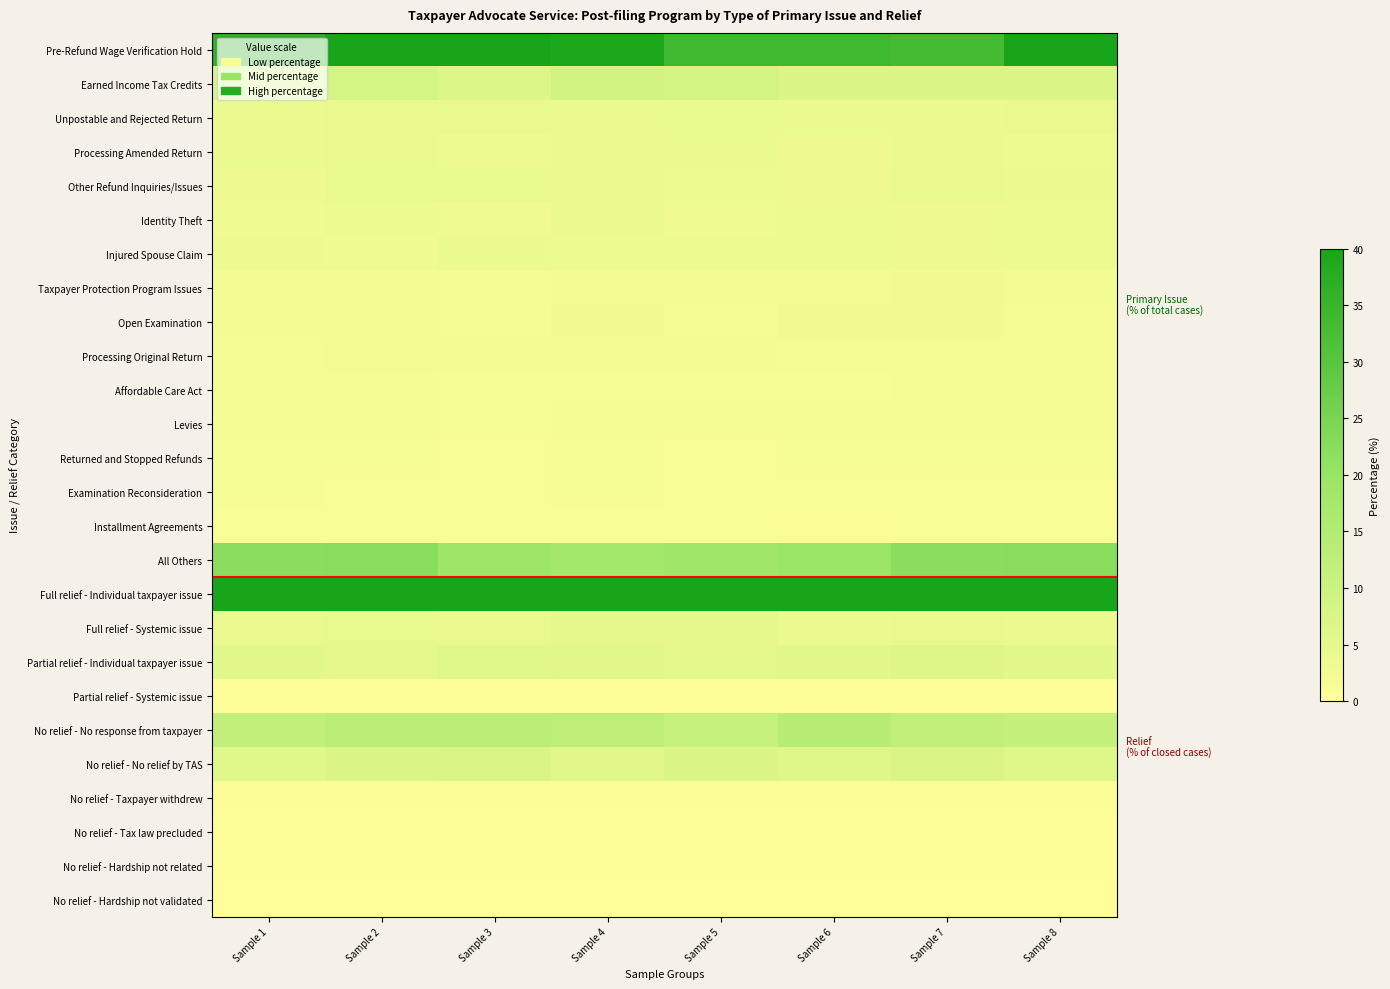

Reading right to left, extract all data points from this chart.

Pre-Refund Wage Verification Hold: Sample 8=42.3	Sample 7=33.0	Sample 6=34.2	Sample 5=34.2	Sample 4=39.2	Sample 3=40.8	Sample 2=43.3	Sample 1=36.7
Earned Income Tax Credits: Sample 8=7.1	Sample 7=7.1	Sample 6=7.1	Sample 5=8.6	Sample 4=8.9	Sample 3=6.7	Sample 2=8.3	Sample 1=8.0
Unpostable and Rejected Return: Sample 8=4.1	Sample 7=4.0	Sample 6=3.8	Sample 5=4.4	Sample 4=4.0	Sample 3=4.2	Sample 2=4.3	Sample 1=4.0
Processing Amended Return: Sample 8=3.5	Sample 7=4.0	Sample 6=3.4	Sample 5=4.0	Sample 4=3.9	Sample 3=3.5	Sample 2=4.2	Sample 1=3.8
Other Refund Inquiries/Issues: Sample 8=3.8	Sample 7=4.1	Sample 6=3.4	Sample 5=3.7	Sample 4=4.3	Sample 3=4.4	Sample 2=4.4	Sample 1=3.4
Identity Theft: Sample 8=3.5	Sample 7=3.3	Sample 6=3.7	Sample 5=3.2	Sample 4=3.9	Sample 3=3.0	Sample 2=3.5	Sample 1=3.1
Injured Spouse Claim: Sample 8=3.7	Sample 7=3.4	Sample 6=3.7	Sample 5=3.7	Sample 4=3.6	Sample 3=3.8	Sample 2=3.0	Sample 1=3.3
Taxpayer Protection Program Issues: Sample 8=2.4	Sample 7=2.7	Sample 6=2.3	Sample 5=2.4	Sample 4=2.4	Sample 3=2.2	Sample 2=2.3	Sample 1=2.2
Open Examination: Sample 8=2.2	Sample 7=2.6	Sample 6=2.8	Sample 5=2.1	Sample 4=2.6	Sample 3=2.1	Sample 2=2.4	Sample 1=2.2
Processing Original Return: Sample 8=1.9	Sample 7=2.0	Sample 6=1.8	Sample 5=2.3	Sample 4=2.2	Sample 3=2.2	Sample 2=2.3	Sample 1=1.8
Affordable Care Act: Sample 8=1.9	Sample 7=1.9	Sample 6=1.7	Sample 5=1.7	Sample 4=1.6	Sample 3=1.7	Sample 2=1.9	Sample 1=2.0
Levies: Sample 8=1.8	Sample 7=1.9	Sample 6=1.8	Sample 5=1.9	Sample 4=1.9	Sample 3=1.6	Sample 2=1.8	Sample 1=2.0
Returned and Stopped Refunds: Sample 8=1.6	Sample 7=1.5	Sample 6=1.7	Sample 5=1.4	Sample 4=1.4	Sample 3=1.4	Sample 2=1.6	Sample 1=1.6
Examination Reconsideration: Sample 8=1.3	Sample 7=1.3	Sample 6=1.2	Sample 5=1.3	Sample 4=1.5	Sample 3=1.4	Sample 2=1.3	Sample 1=1.6
Installment Agreements: Sample 8=1.2	Sample 7=1.3	Sample 6=1.1	Sample 5=1.3	Sample 4=1.3	Sample 3=1.2	Sample 2=1.3	Sample 1=1.4
All Others: Sample 8=22.4	Sample 7=22.1	Sample 6=19.8	Sample 5=18.6	Sample 4=17.8	Sample 3=19.1	Sample 2=22.6	Sample 1=22.1
Full relief - Individual taxpayer issue: Sample 8=63.4	Sample 7=75.9	Sample 6=63.7	Sample 5=59.4	Sample 4=61.4	Sample 3=65.3	Sample 2=67.2	Sample 1=57.1
Full relief - Systemic issue: Sample 8=4.0	Sample 7=4.3	Sample 6=4.0	Sample 5=4.9	Sample 4=4.9	Sample 3=4.1	Sample 2=4.6	Sample 1=4.3
Partial relief - Individual taxpayer issue: Sample 8=5.3	Sample 7=6.5	Sample 6=5.4	Sample 5=5.0	Sample 4=5.8	Sample 3=6.0	Sample 2=5.0	Sample 1=5.4
Partial relief - Systemic issue: Sample 8=0.4	Sample 7=0.4	Sample 6=0.4	Sample 5=0.4	Sample 4=0.4	Sample 3=0.5	Sample 2=0.4	Sample 1=0.4
No relief - No response from taxpayer: Sample 8=11.4	Sample 7=11.9	Sample 6=13.9	Sample 5=11.1	Sample 4=12.7	Sample 3=13.1	Sample 2=13.1	Sample 1=12.1
No relief - No relief by TAS: Sample 8=6.2	Sample 7=7.2	Sample 6=6.3	Sample 5=6.9	Sample 4=5.9	Sample 3=7.3	Sample 2=7.1	Sample 1=5.9
No relief - Taxpayer withdrew: Sample 8=0.9	Sample 7=0.9	Sample 6=0.7	Sample 5=0.8	Sample 4=0.7	Sample 3=0.9	Sample 2=0.8	Sample 1=0.8
No relief - Tax law precluded: Sample 8=0.2	Sample 7=0.2	Sample 6=0.2	Sample 5=0.2	Sample 4=0.2	Sample 3=0.2	Sample 2=0.2	Sample 1=0.2
No relief - Hardship not related: Sample 8=0.2	Sample 7=0.2	Sample 6=0.2	Sample 5=0.2	Sample 4=0.2	Sample 3=0.2	Sample 2=0.2	Sample 1=0.2
No relief - Hardship not validated: Sample 8=0.1	Sample 7=0.1	Sample 6=0.1	Sample 5=0.1	Sample 4=0.1	Sample 3=0.1	Sample 2=0.1	Sample 1=0.1